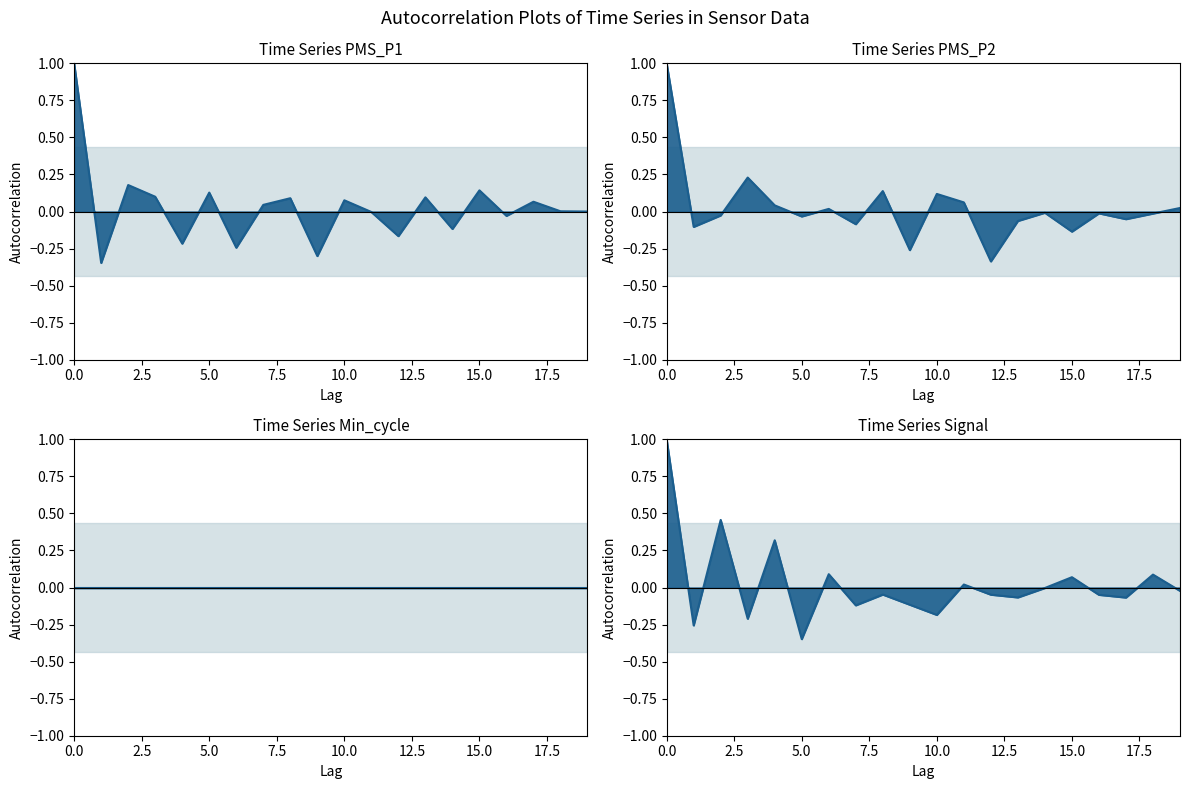

True or false: PMS_P2 ACF and Signal ACF intersect in this chart.

True